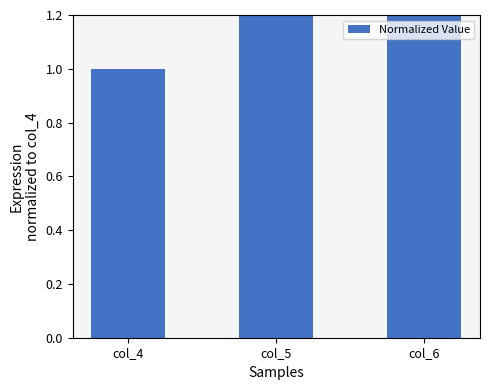

Between col_4 and col_6, which is larger?

col_6